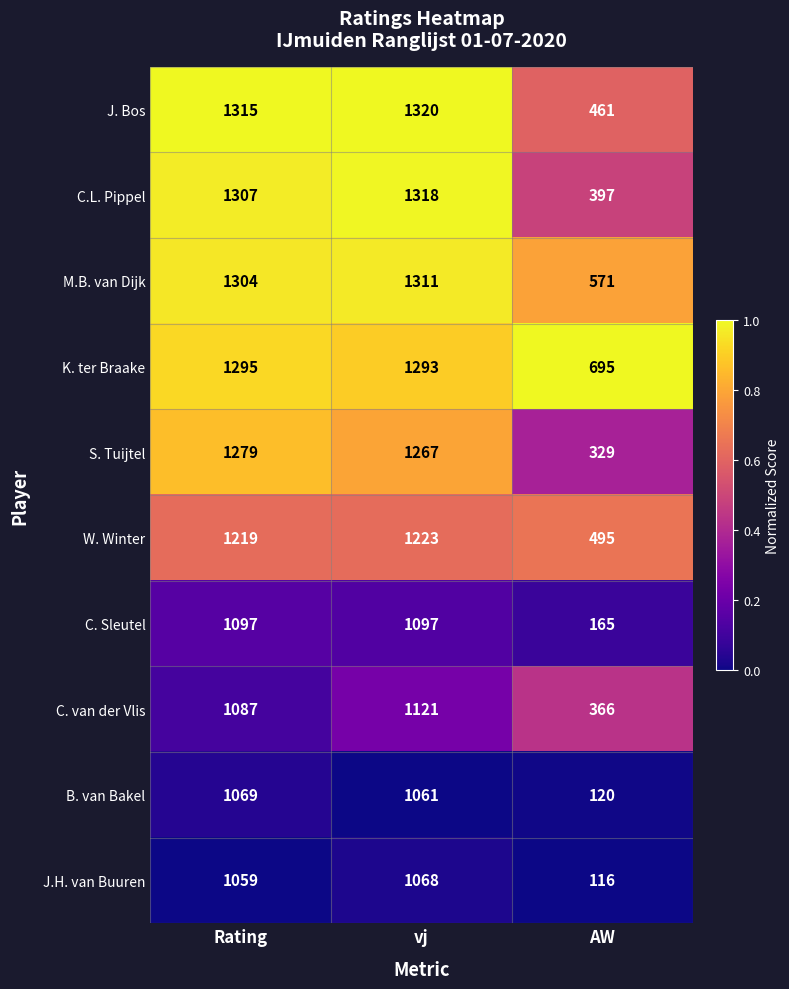

The C. van der Vlis series shows 159 at AW. True or false?

False